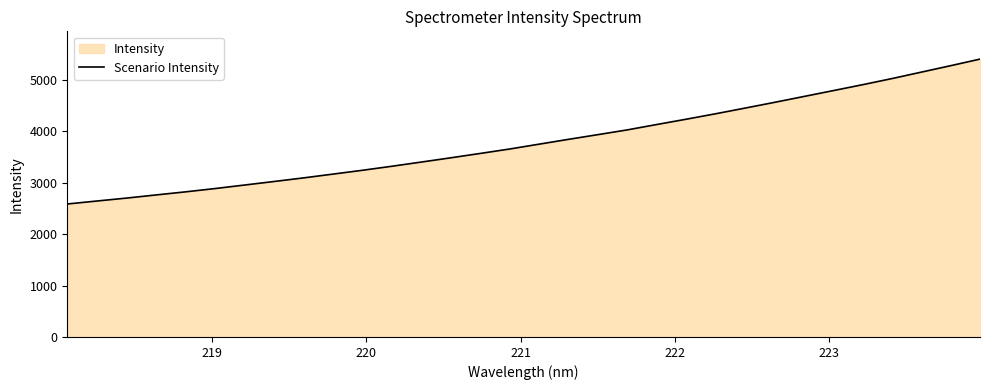

Reading left to right, extract all data points from this chart.

2584.3	2641.8	2698.6	2759.4	2819.5	2883.4	2951.7	3020.4	3090.2	3164.0	3238.2	3316.5	3398.0	3480.6	3565.4	3651.5	3745.7	3839.5	3931.0	4023.2	4127.8	4230.6	4336.4	4446.7	4557.9	4672.2	4786.6	4901.6	5020.9	5146.2	5271.8	5399.7